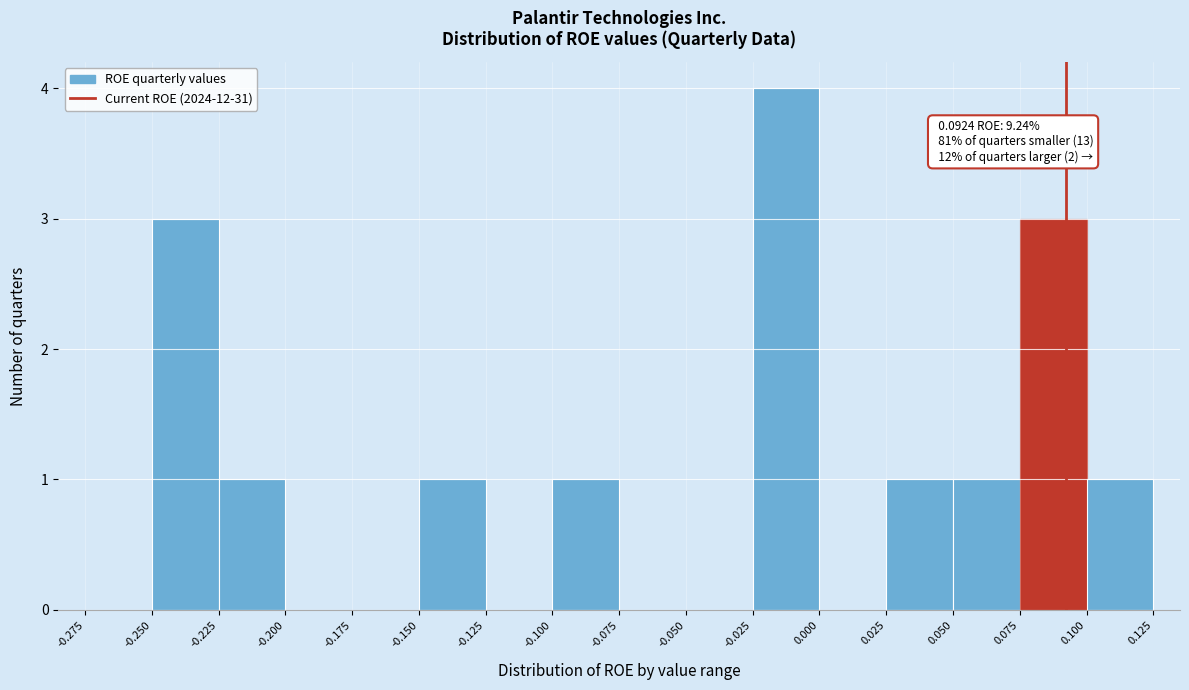

Over which range of the x-axis is the bar tallest?

-0.025 to 0.000